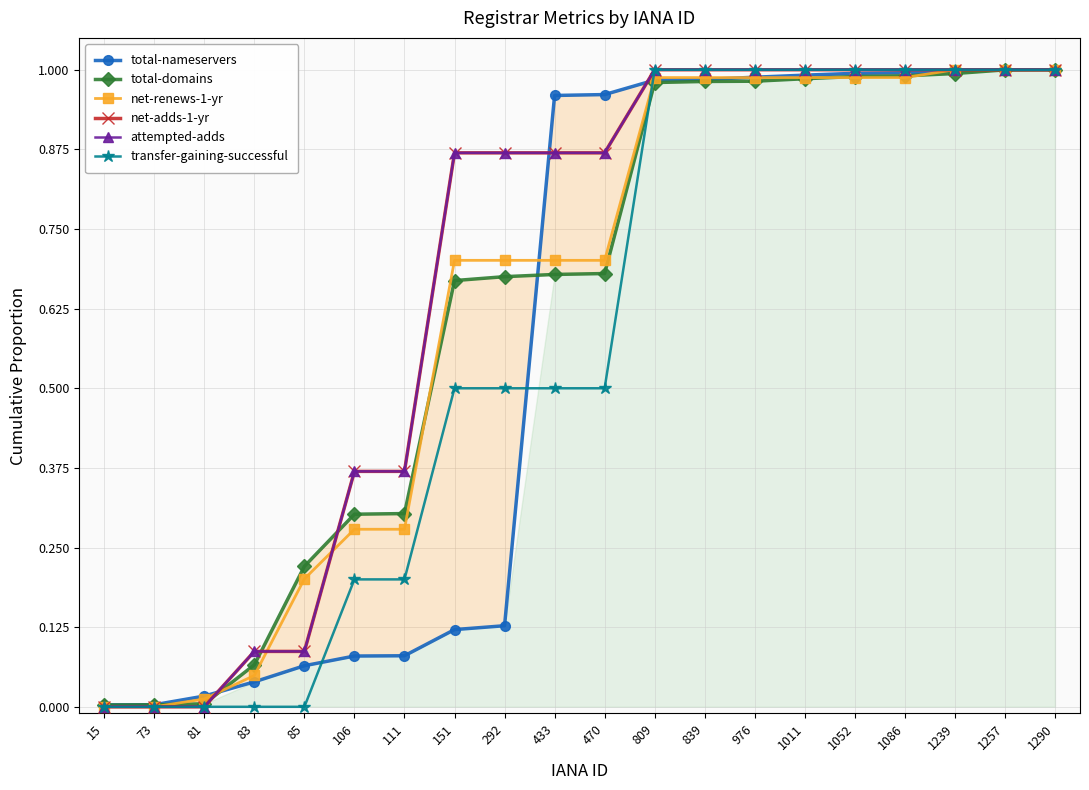

At how many categories does at least one series exceed 0?

20